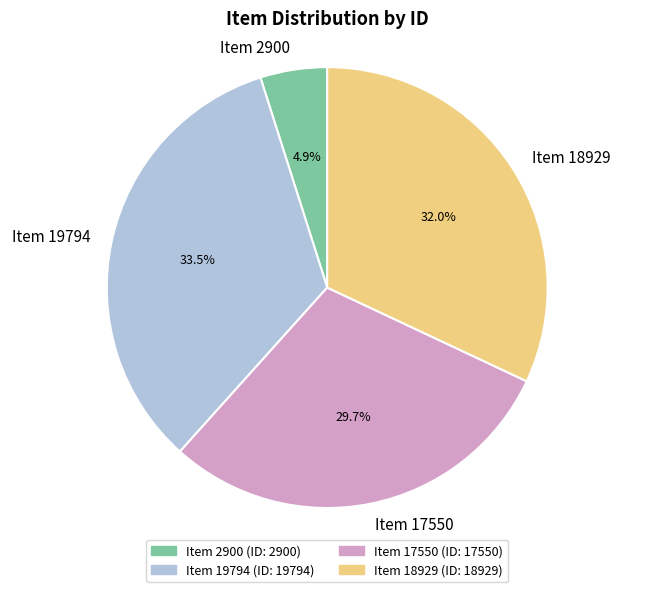

Combined, what portion of the pie is Item 17550 and Item 2900?

34.6%